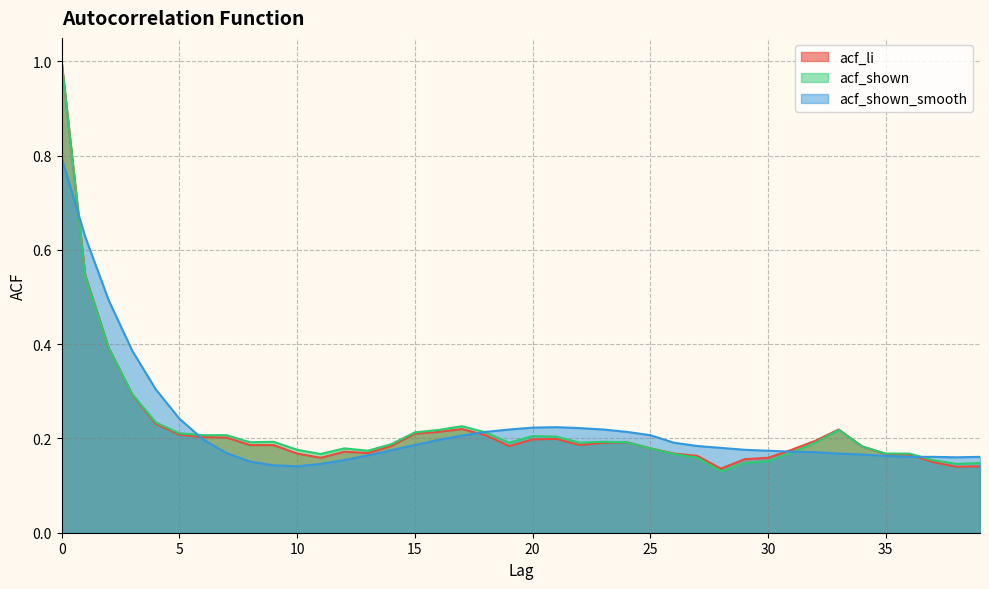

Which category has the lowest value across all series?

28